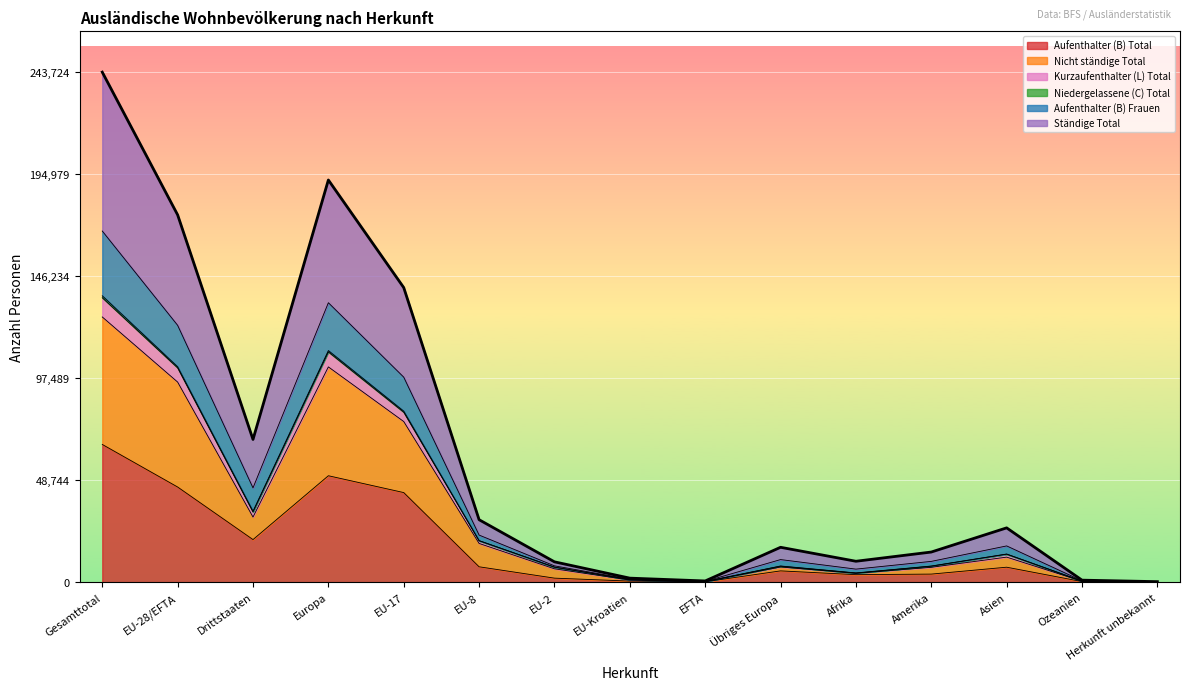

True or false: Aufenthalter (B) Frauen and Ständige Total cross at least once.

False